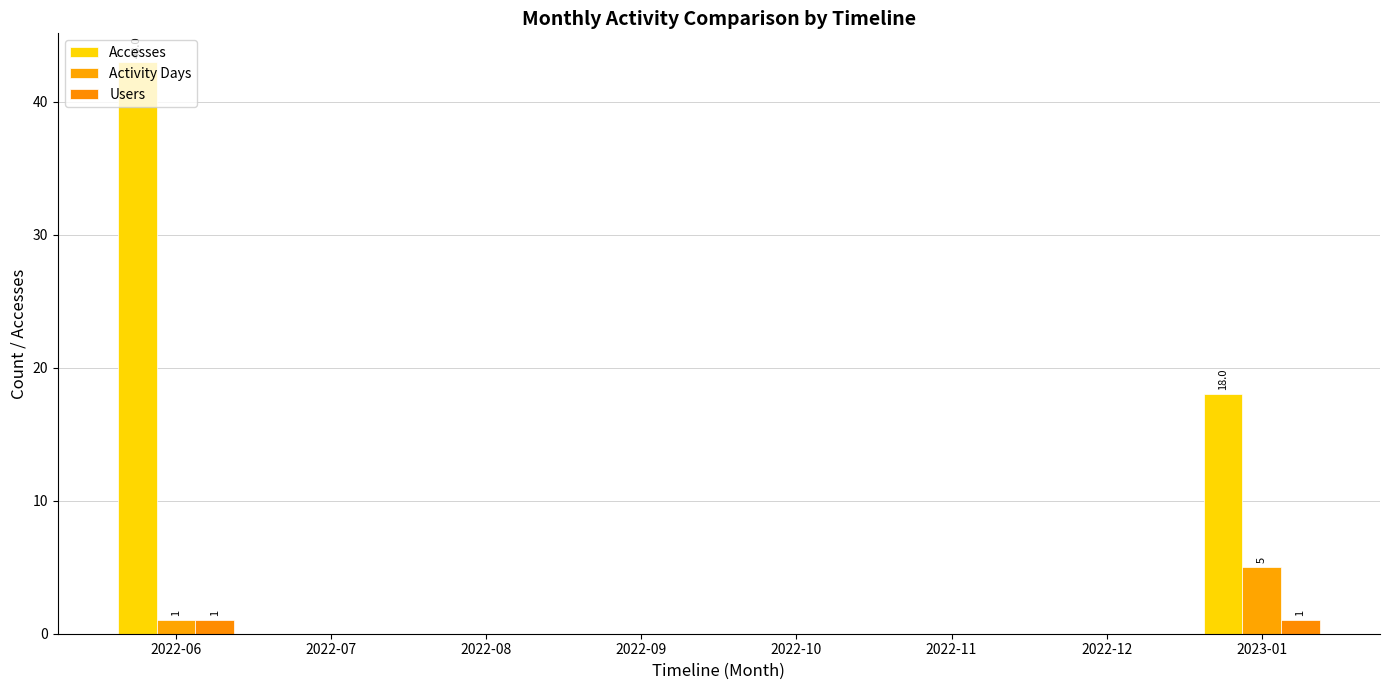

How many distinct data groups are displayed?

3